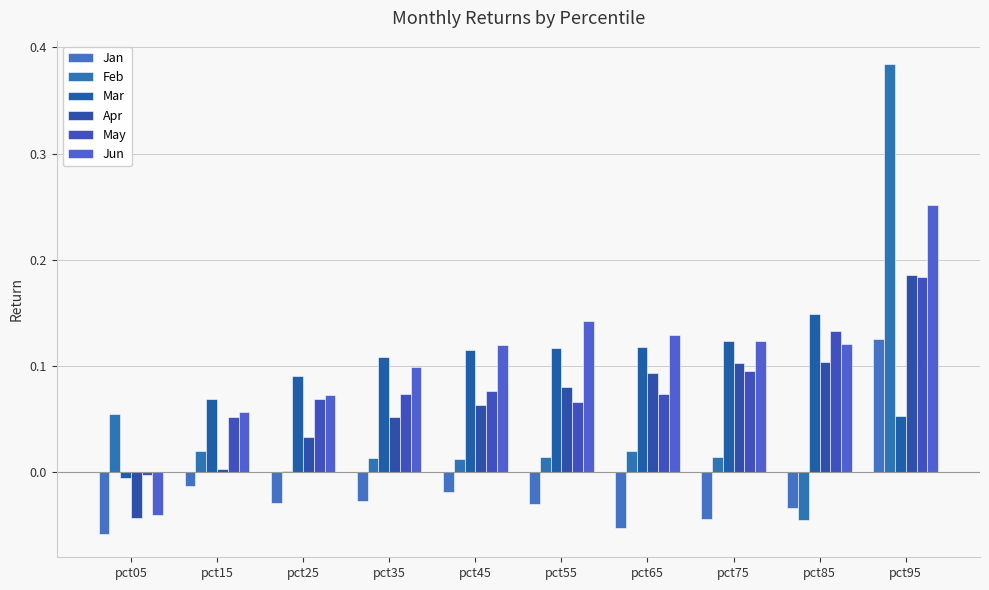

What is the sum of all Jan values?

-0.2